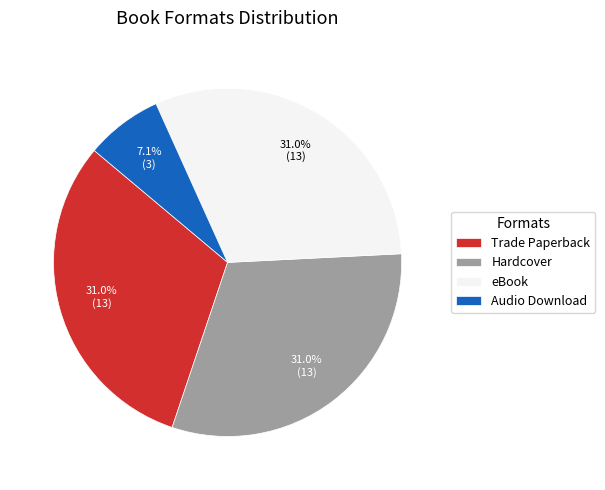

How many segments does this pie chart have?

4